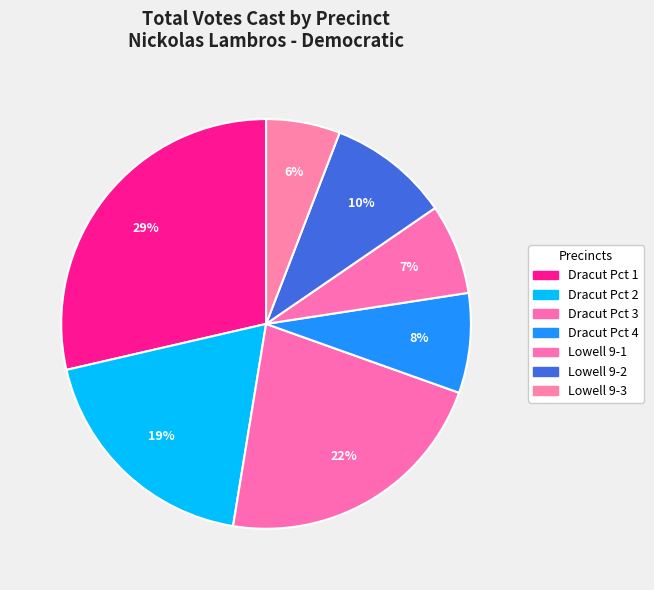

To the nearest percent, what percentage of the pie is Lowell 9-2?

10%